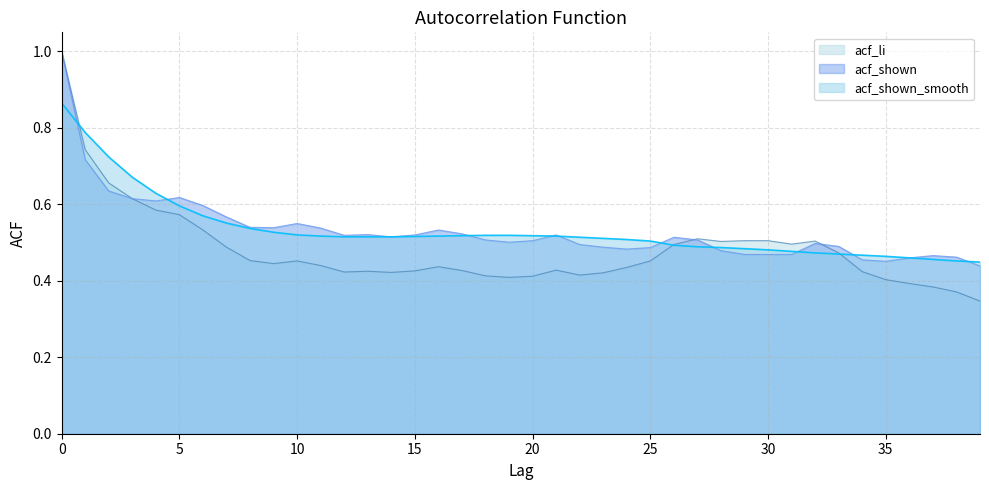

Between 17 and 39, which series saw the biggest shift?

acf_shown